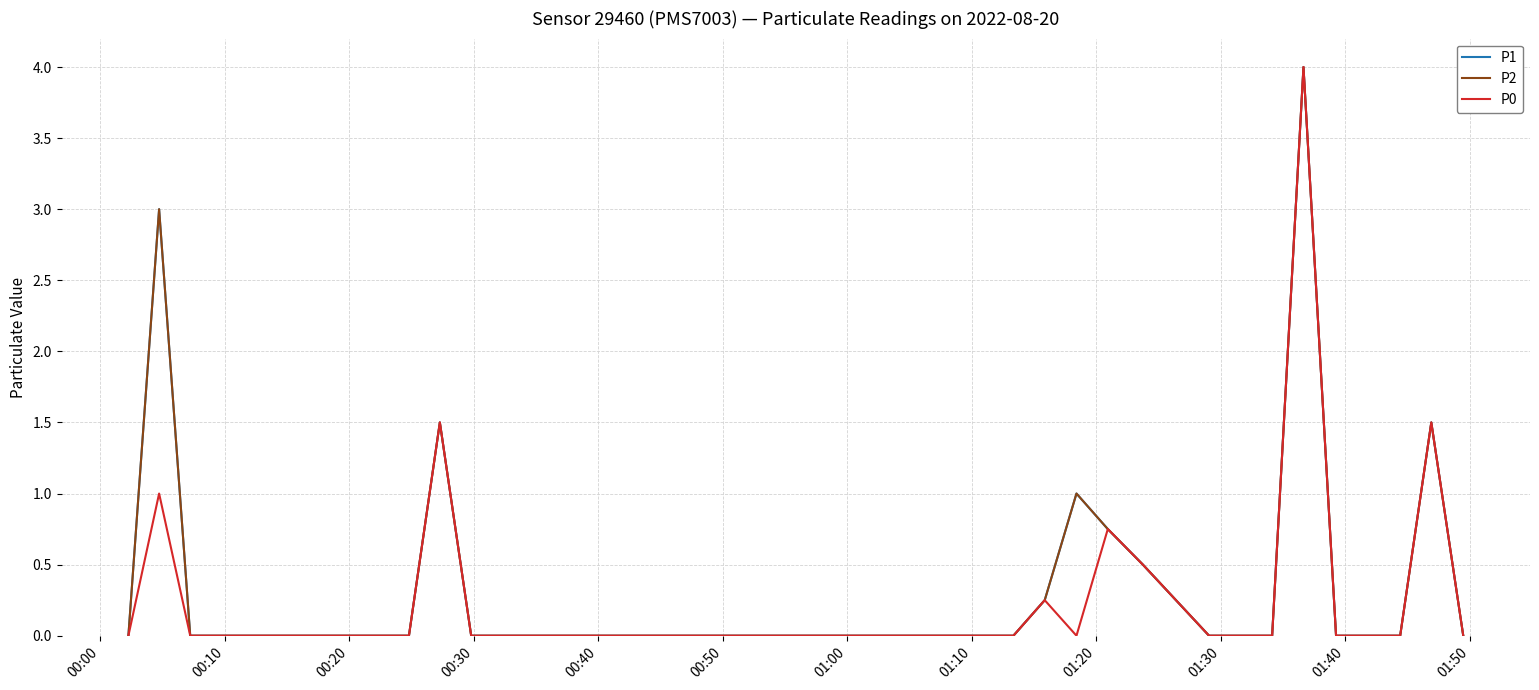

Does the chart display data point markers on the line(s)?

No